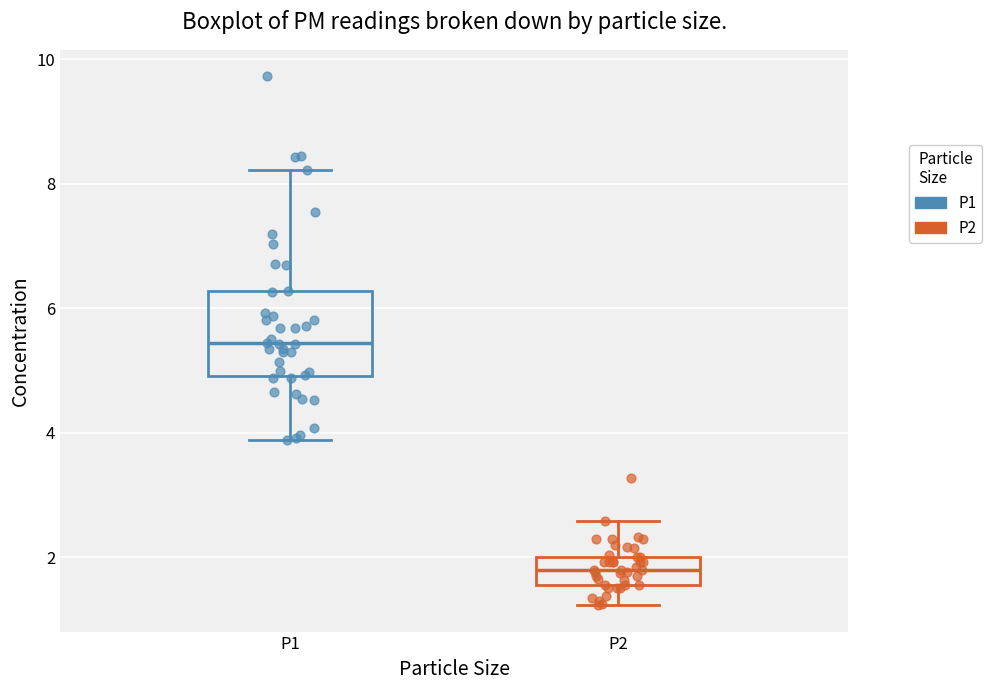

Reading left to right, transcribe this box plot: for each box, give where its median line is, the range the box spans, and where its two whiskers end, as read against the y-axis. The values are not printed on the chart, so give them approximately, as read against the axis.

P1: median 5.4, box 5.0 to 6.2, whiskers 3.8 to 8.2
P2: median 1.8, box 1.6 to 2.0, whiskers 1.2 to 2.6